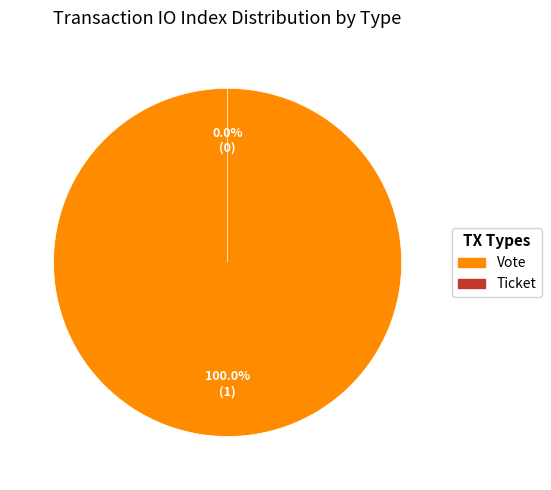

Is Vote the majority of the pie?

Yes